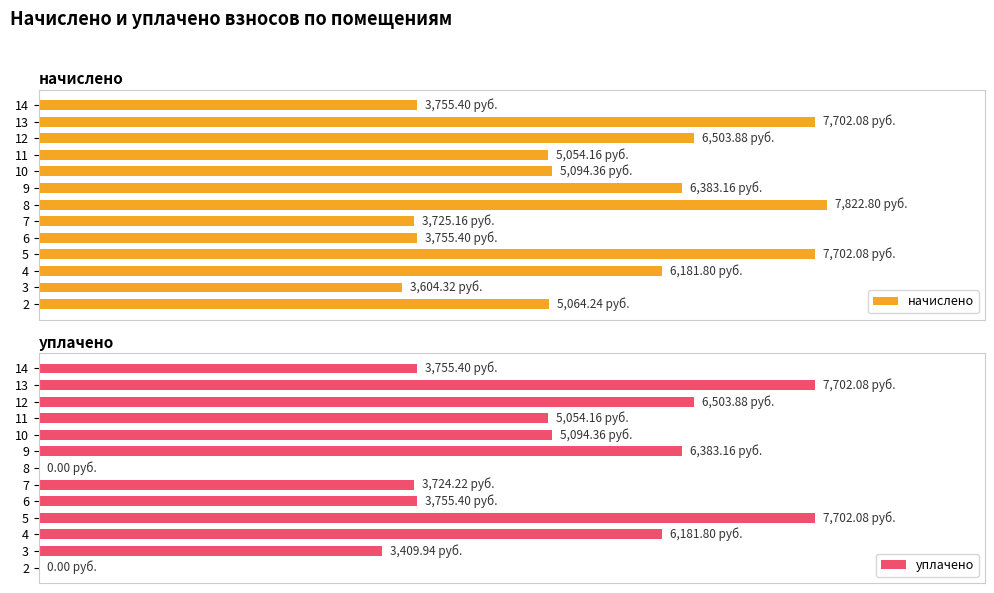

What are all the series names shown in the legend?

начислено, уплачено